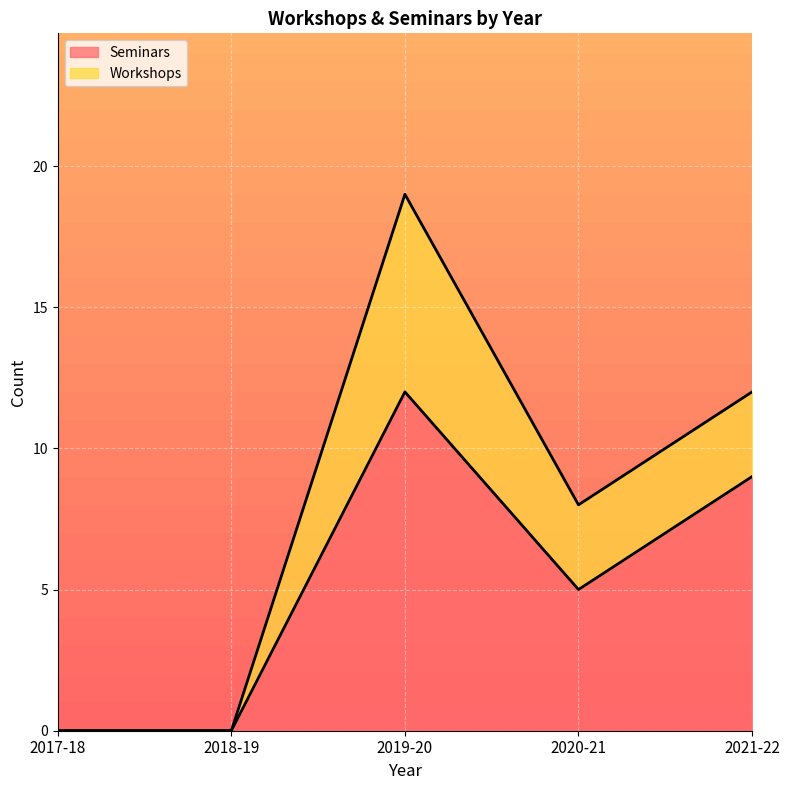

Does the chart display data point markers on the line(s)?

No